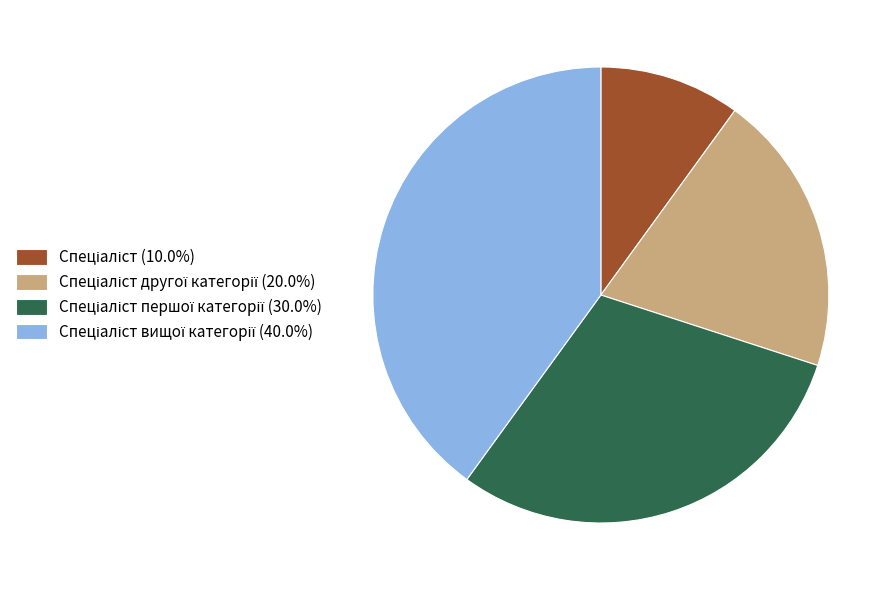

Is there a majority slice in this chart?

No